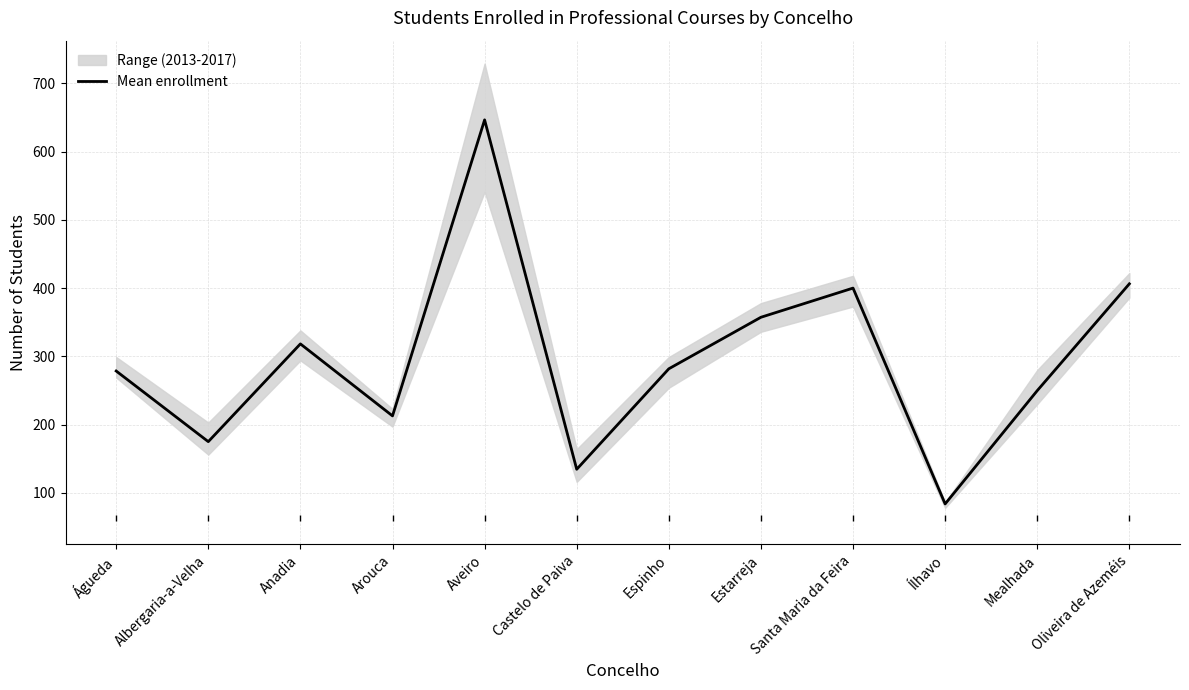

What is the difference between the values at Santa Maria da Feira and Espinho?

118.2